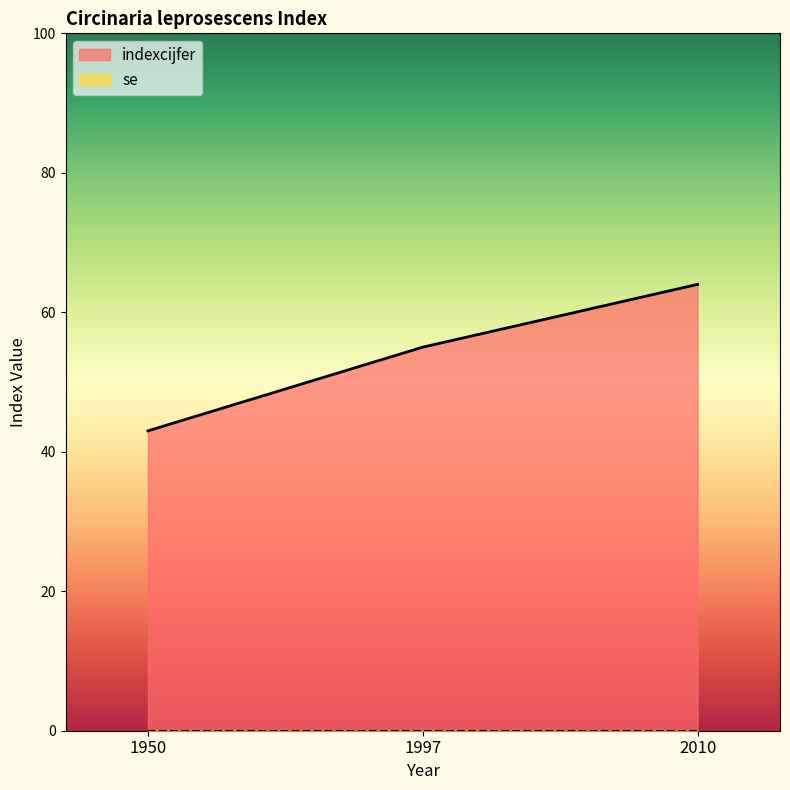

Count the number of categories in the chart.

3